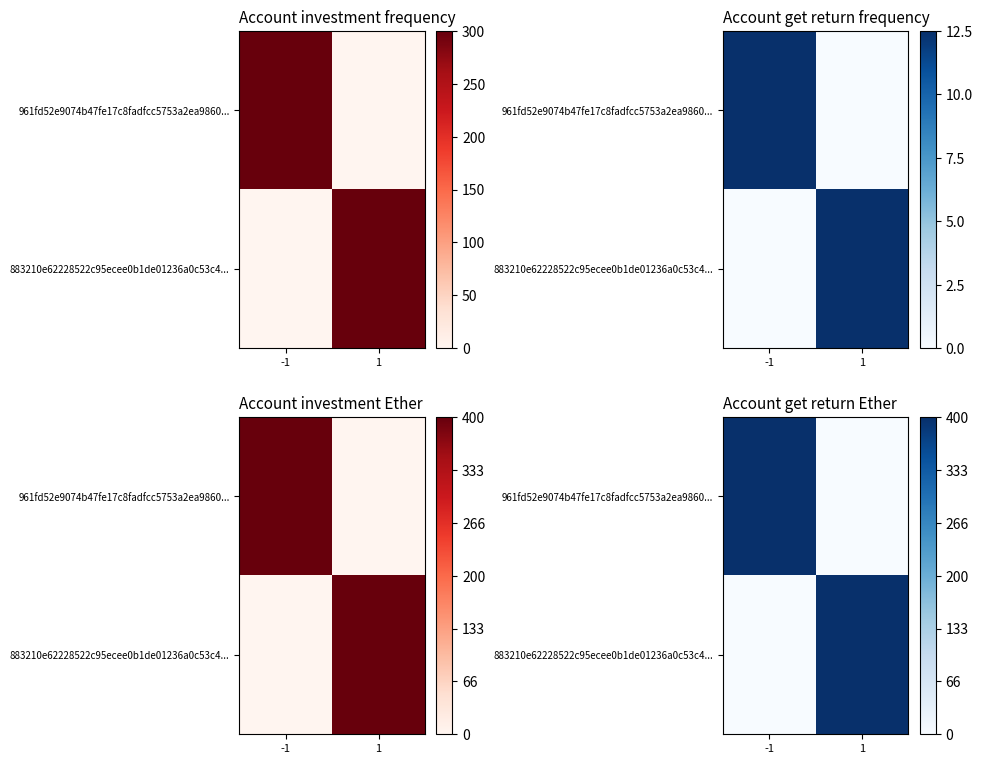

At which label does 883210e62228522c95ecee0b1de01236a0c53c4... reach its minimum?

-1